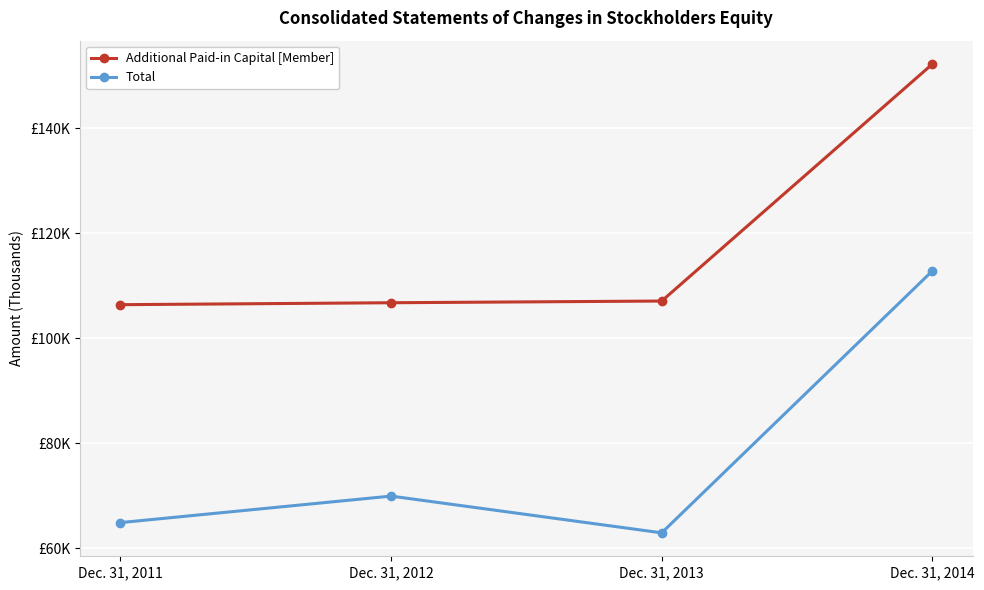

The value of Additional Paid-in Capital [Member] at Dec. 31, 2014 is 75943. True or false?

False